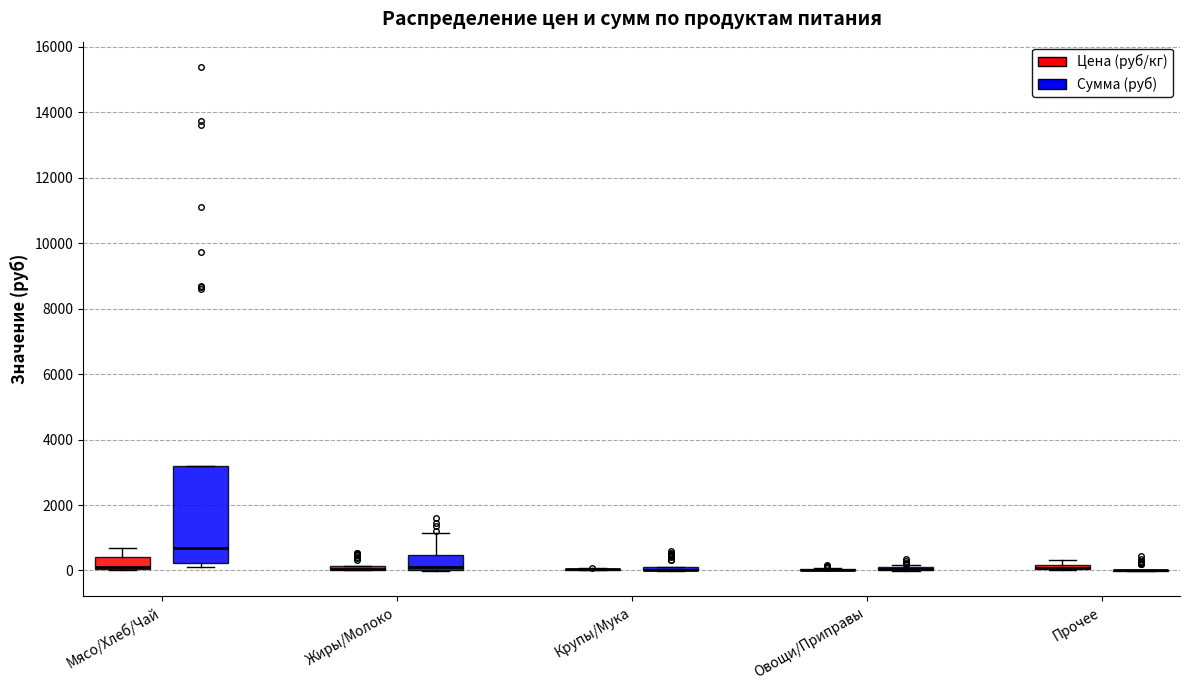

Comparing the boxes themselves (not the whiskers), which one is the tallest?

Мясо/Хлеб/Чай (Сумма (руб))